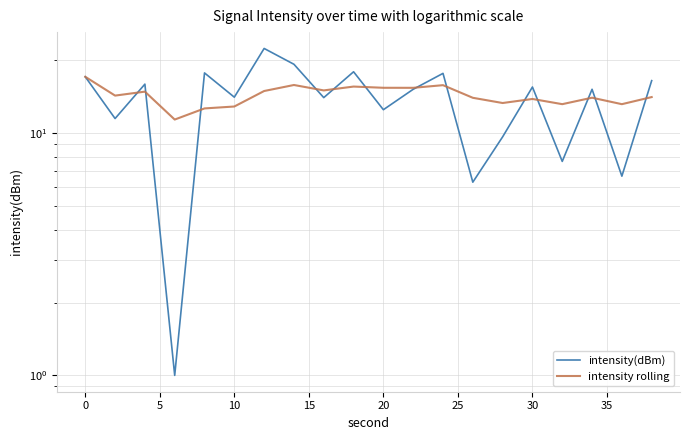

What is the maximum value shown in the chart?

22.4